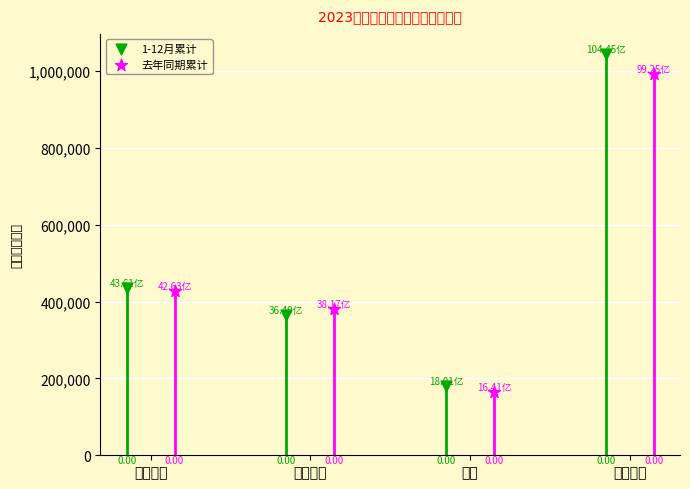

Which series reaches the maximum Y coordinate?

1-12月累计